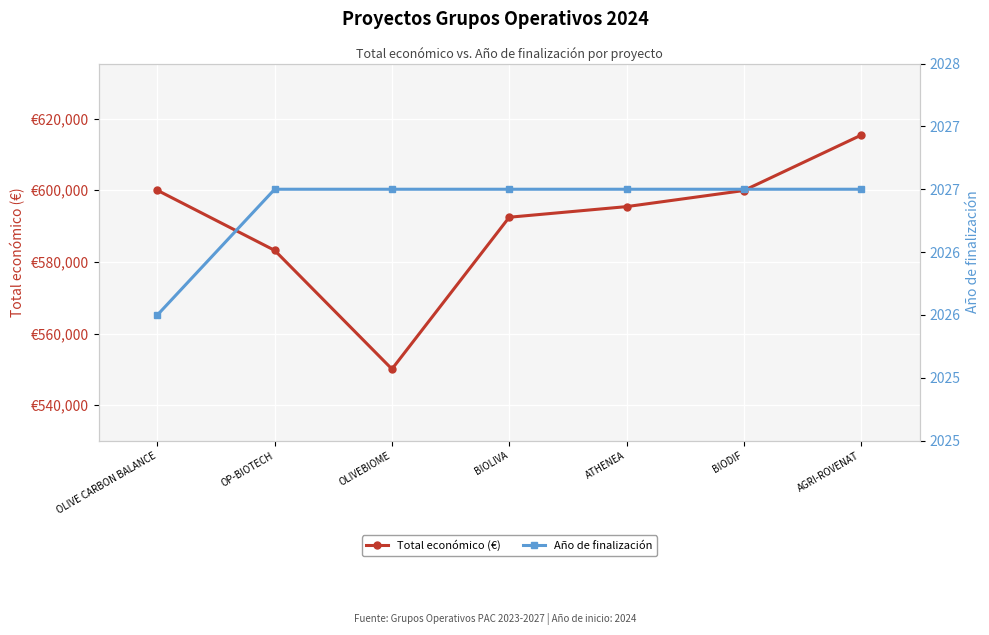

What is the average value of the Año de finalización series?

2027